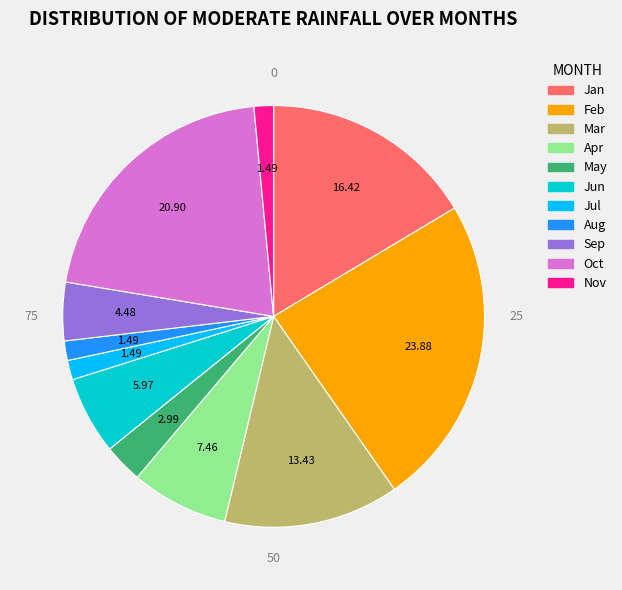

Is there a majority slice in this chart?

No